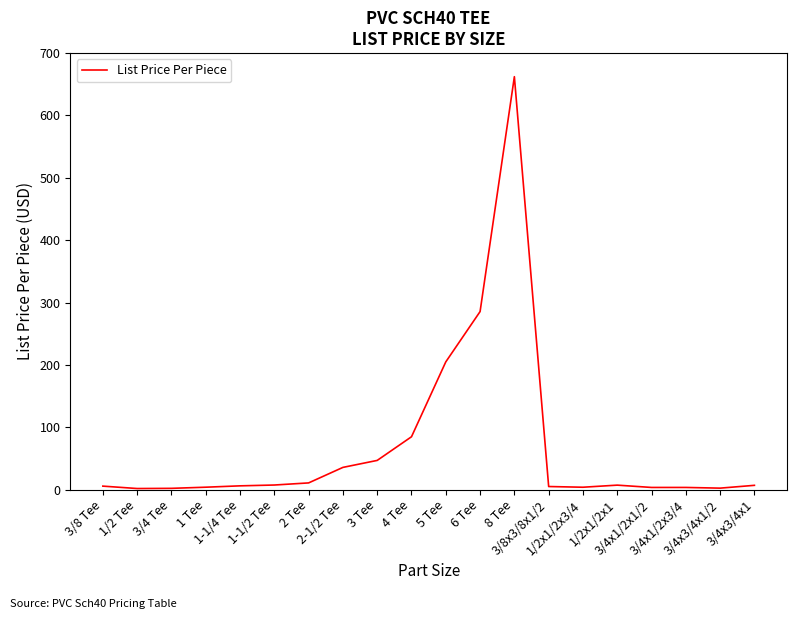

What is the difference between the maximum and minimum values?

660.4